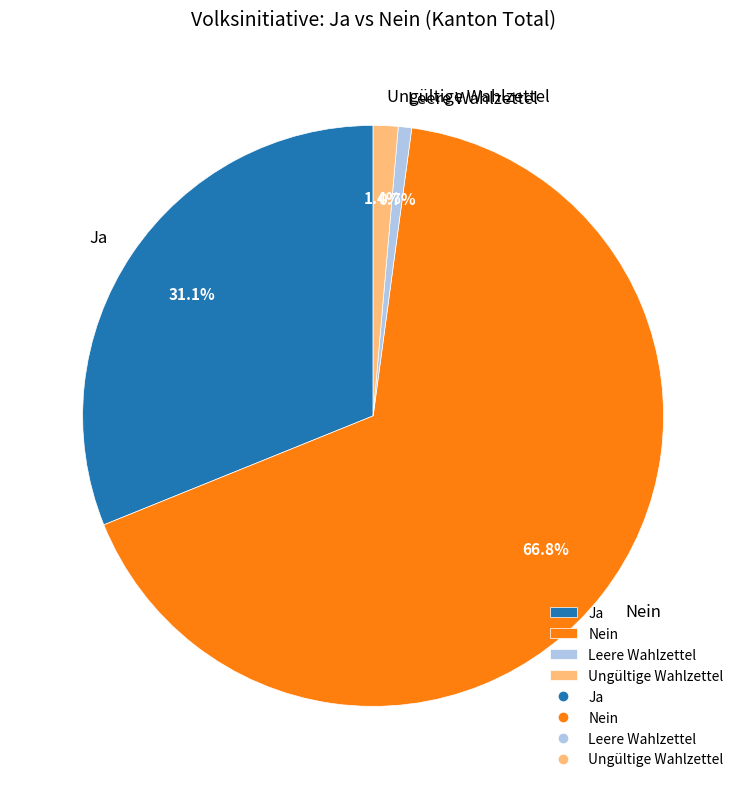

To the nearest percent, what is the combined percentage of Nein and Ja?

98%